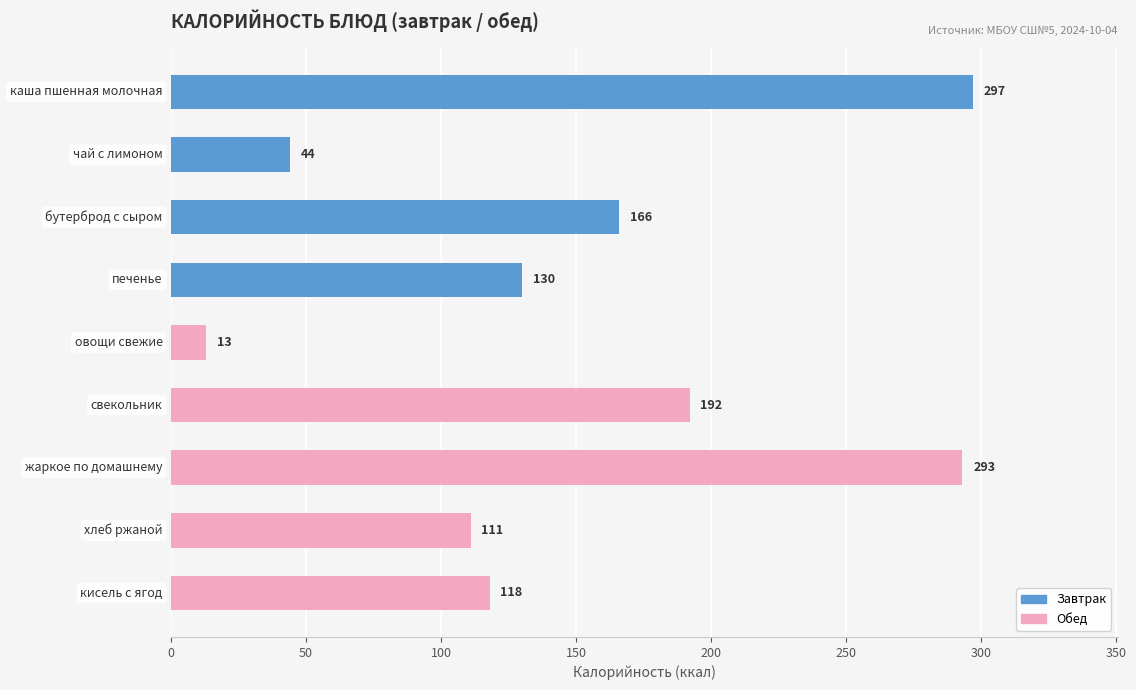

Are the bars horizontal?

Yes